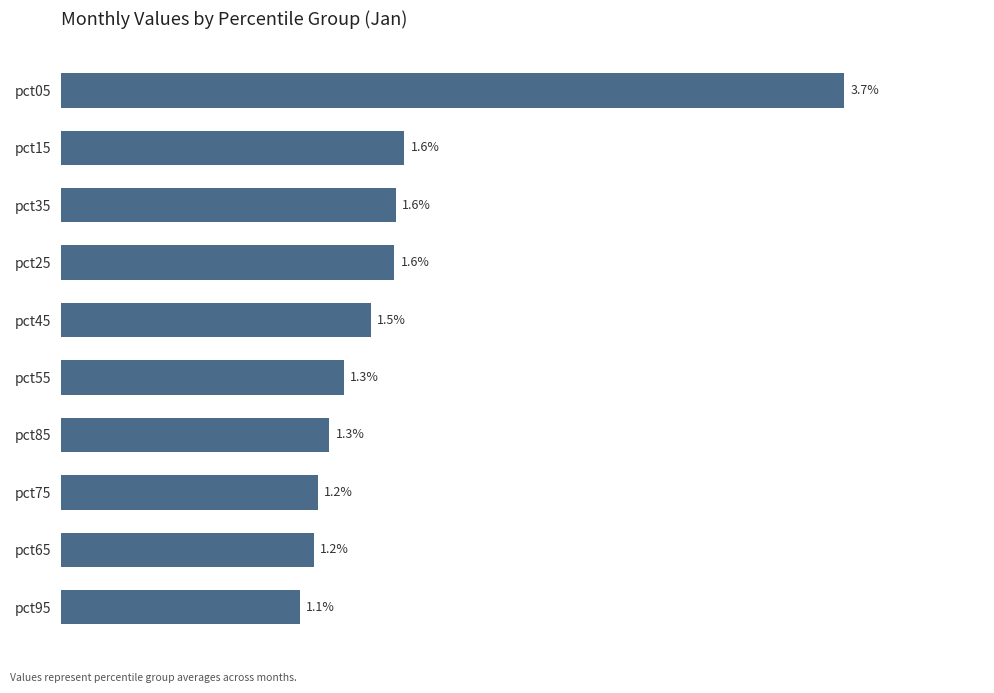

Which has a higher value, pct35 or pct05?

pct05